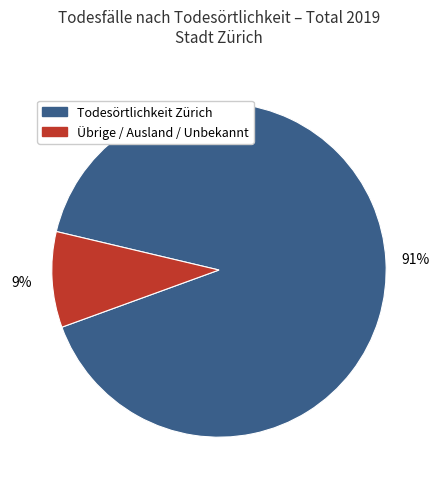

How many slices are in this pie chart?

2